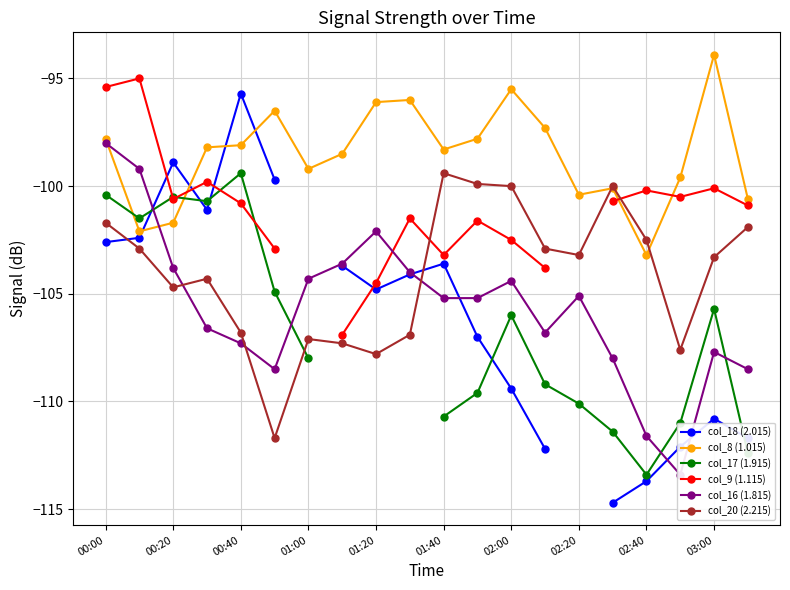

What is the lowest value of the col_20 (2.215) series?

-111.7